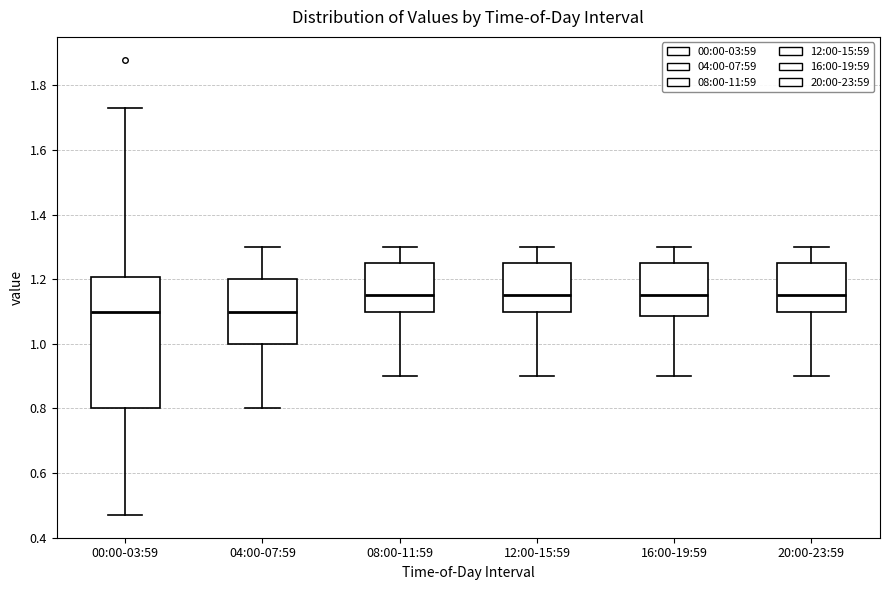

Which box is the tallest, from its lower edge to its upper edge?

00:00-03:59